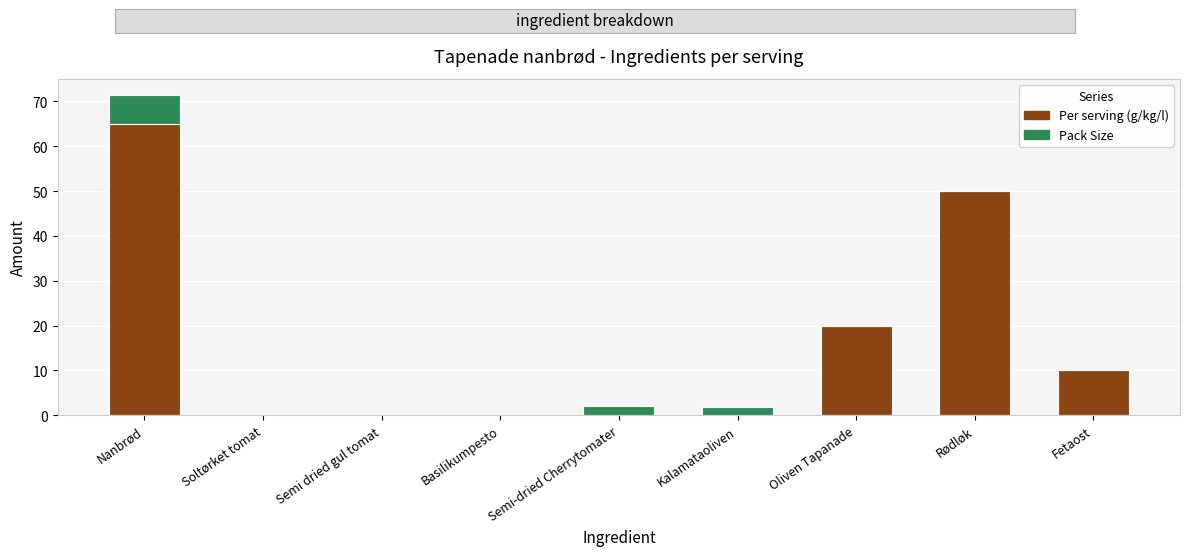

The Per serving (g/kg/l) series shows 0.0 at Kalamataoliven. True or false?

True